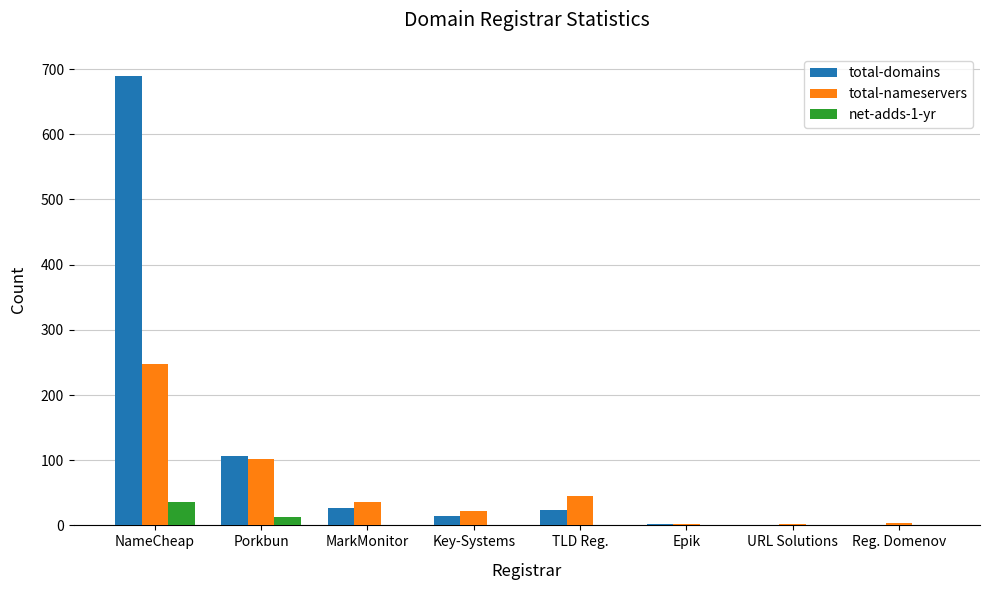

Is the value of net-adds-1-yr at MarkMonitor greater than the value of total-nameservers at TLD Reg.?

No